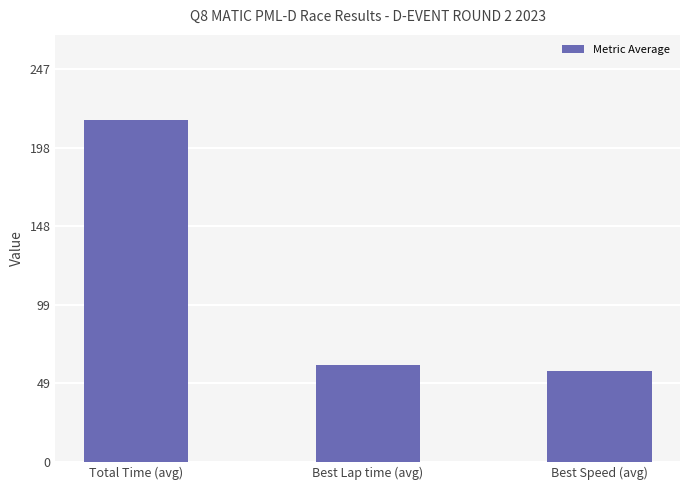

Are the bars horizontal?

No